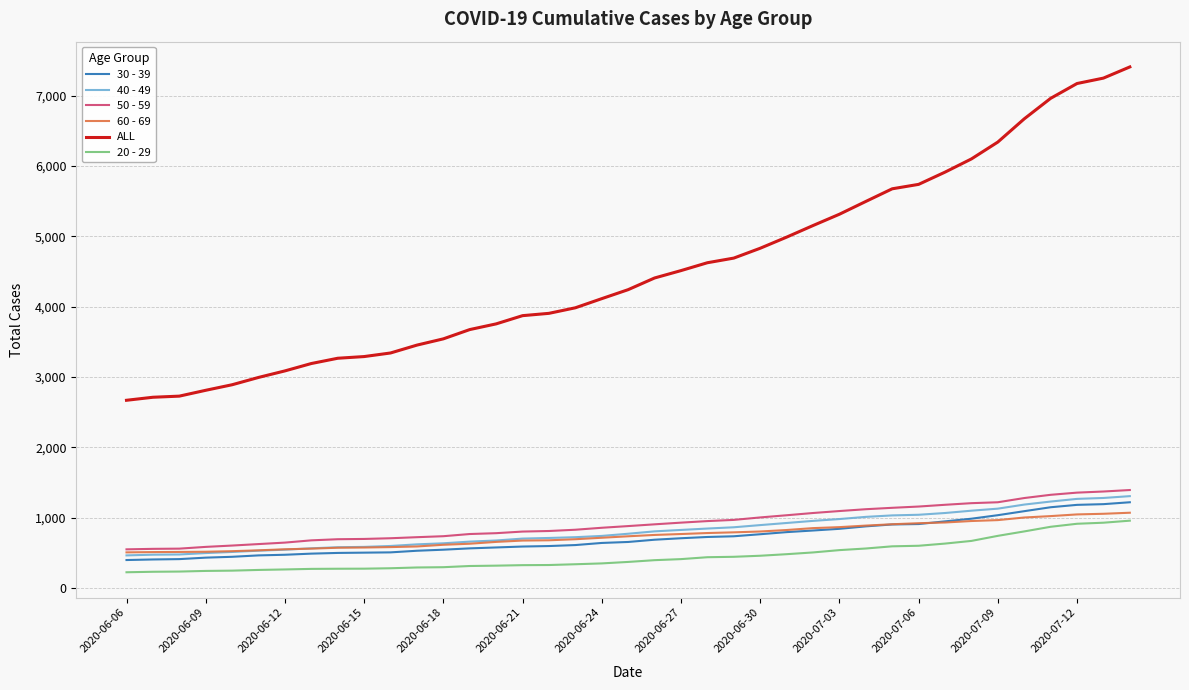

Which series has the largest total across all categories?

ALL